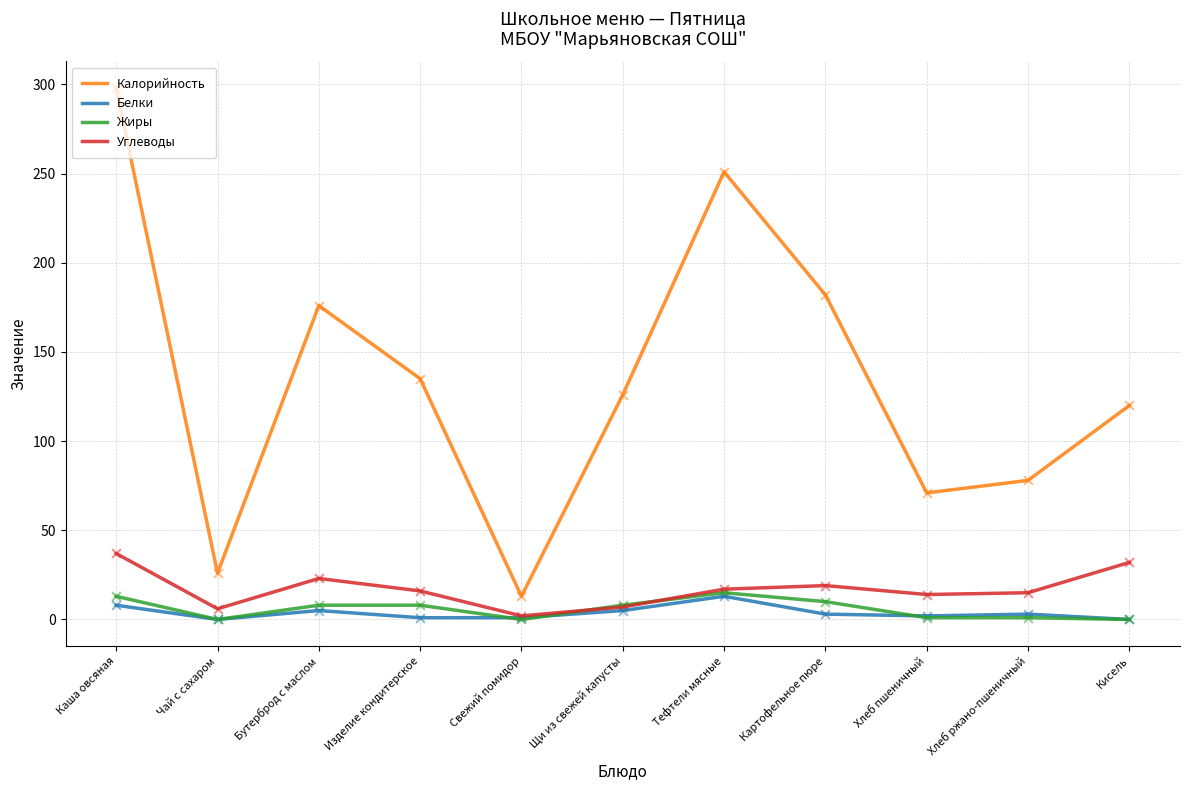

What is the spread (max minus min) of values at Тефтели мясные?

238